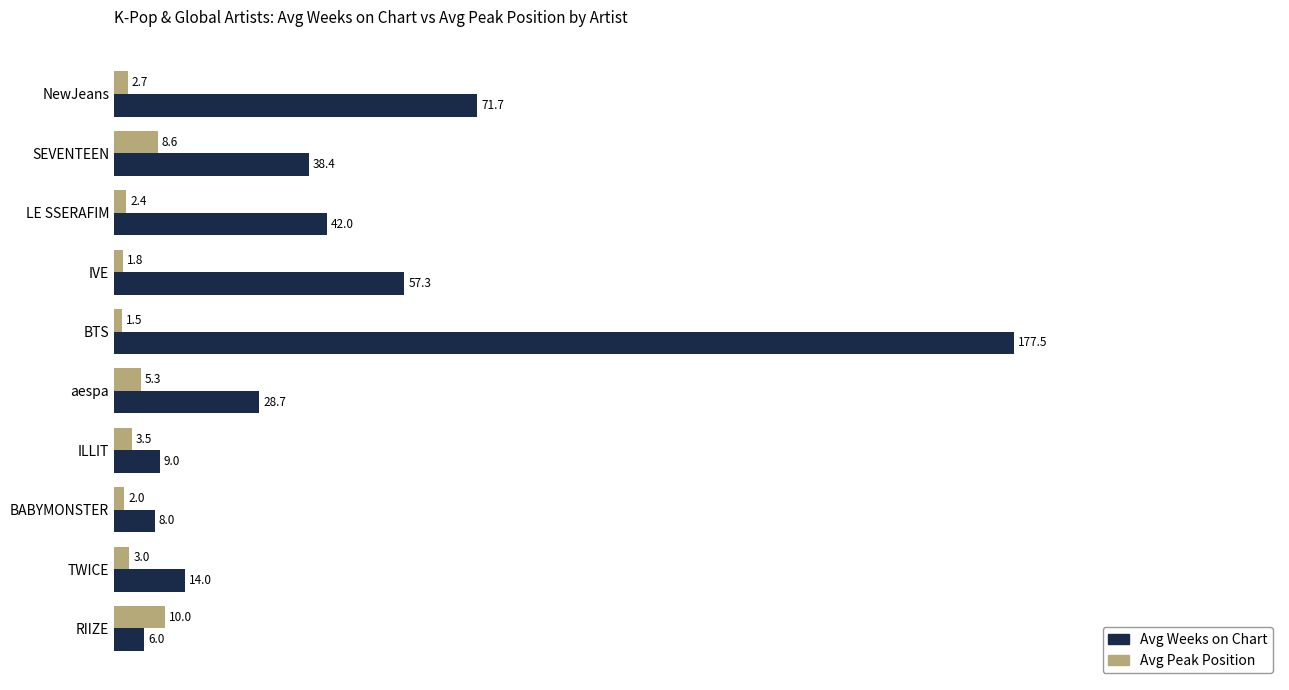

What is the greatest value displayed?

177.5